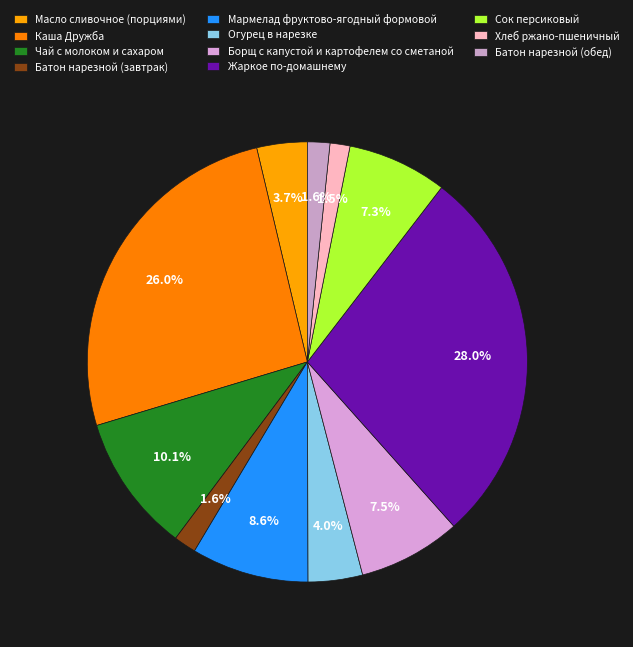

Count the number of slices in the pie.

11